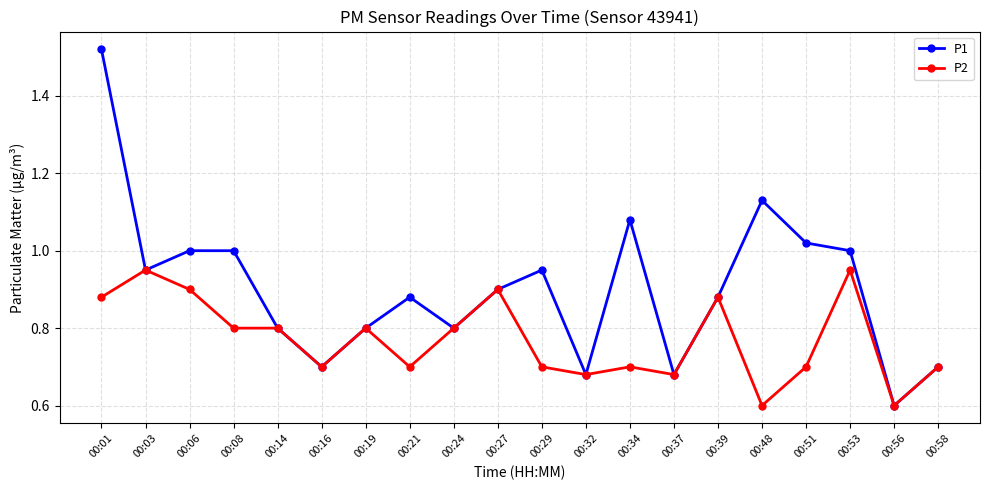

At 00:53, list the series in order from largest to smallest.

P1, P2